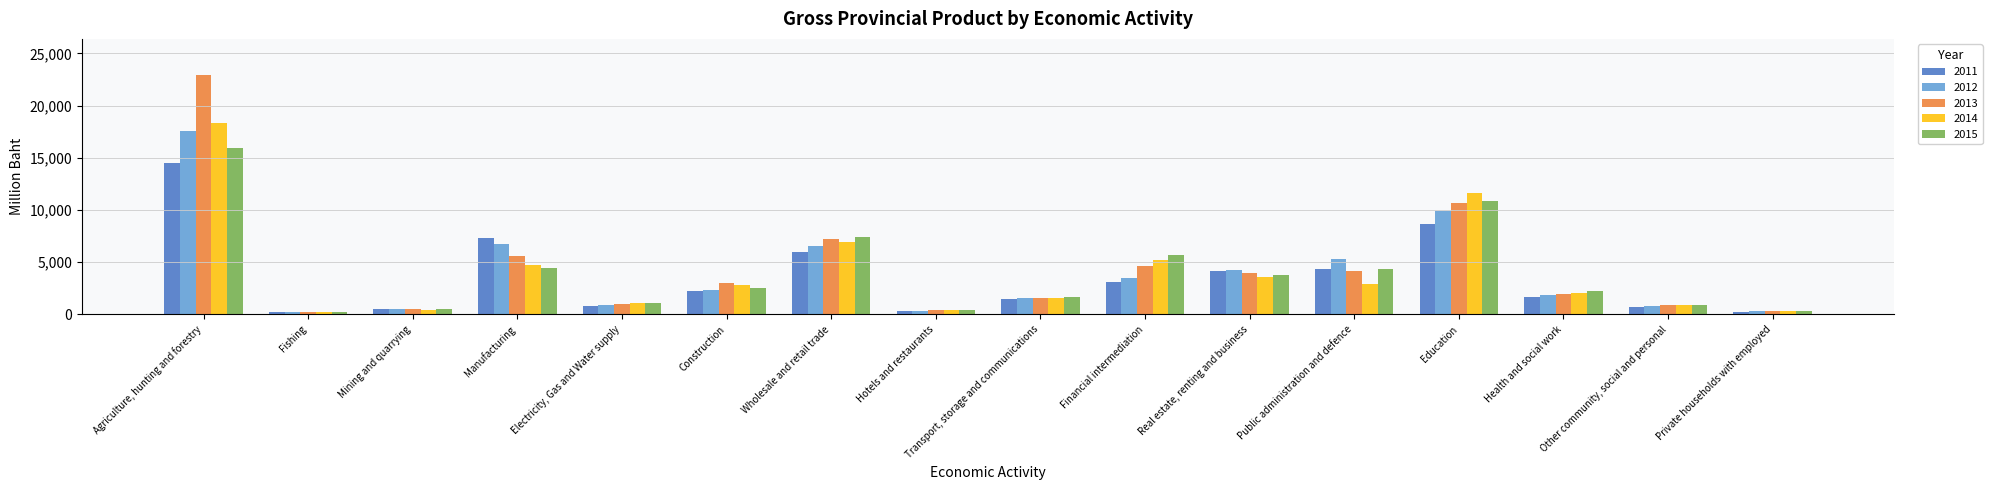

What are all the series names shown in the legend?

2011, 2012, 2013, 2014, 2015